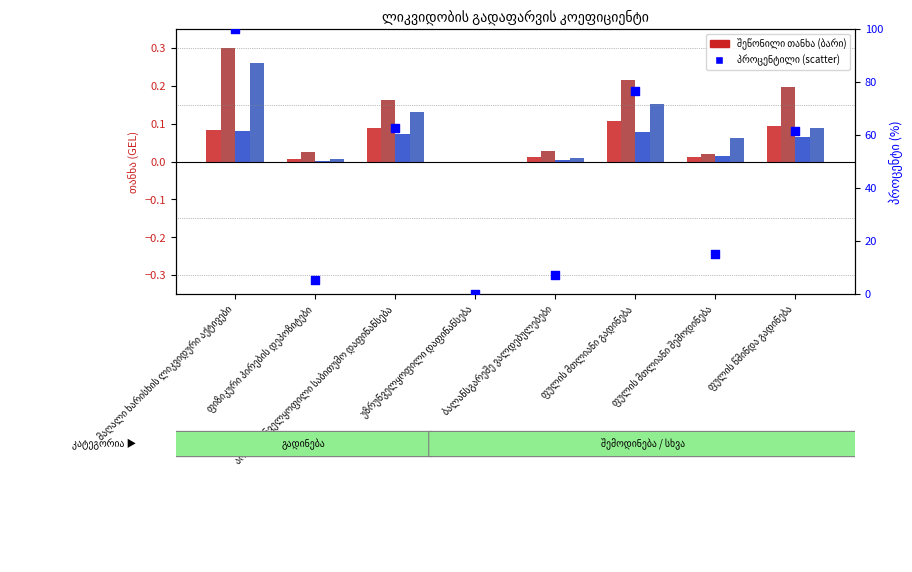

At which category is the sum across all series the highest?

მაღალი ხარისხის ლიკვიდური აქტივები